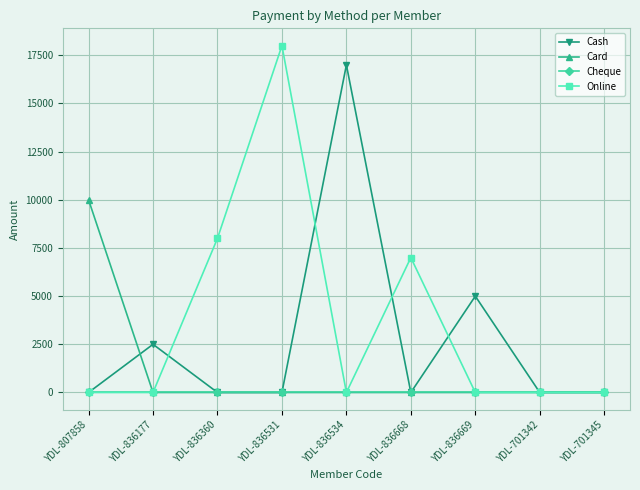

Between which two adjacent categories do Cash and Card first intersect?

YDL-807858 and YDL-836177